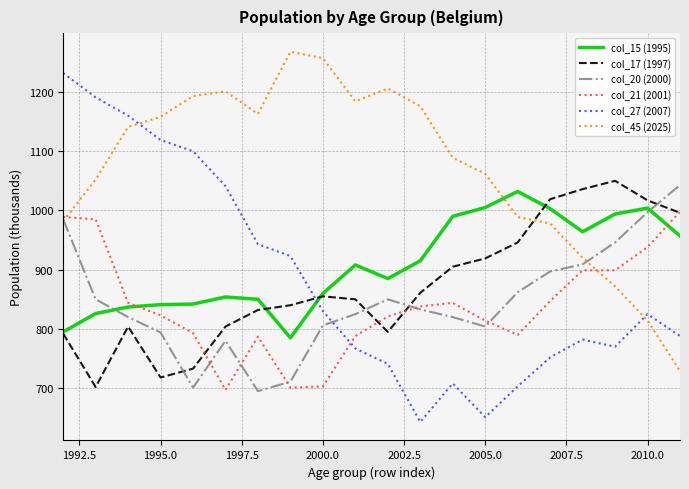

Which series has the largest range (max minus min)?

col_27 (2007)